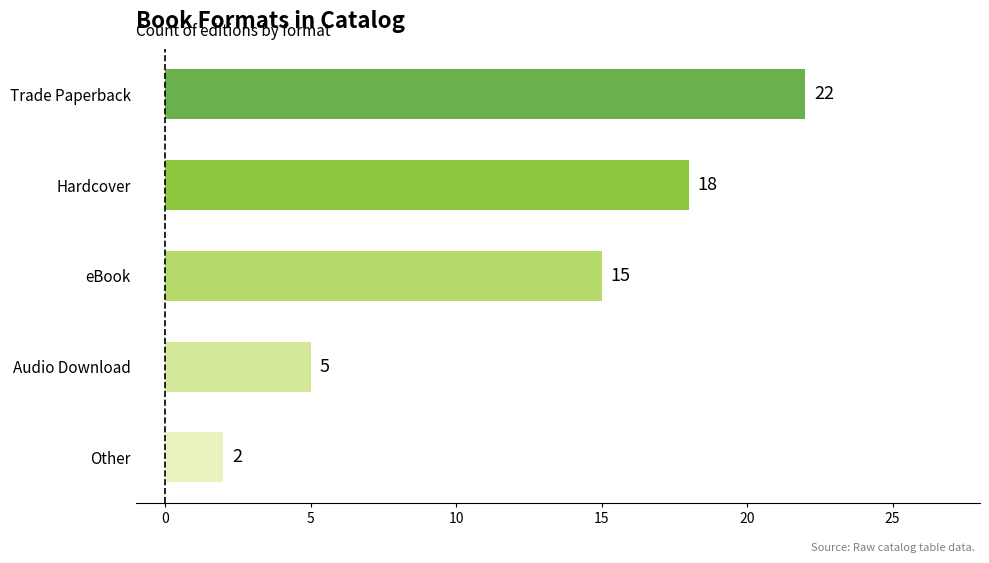

What is the maximum value shown in the chart?

22